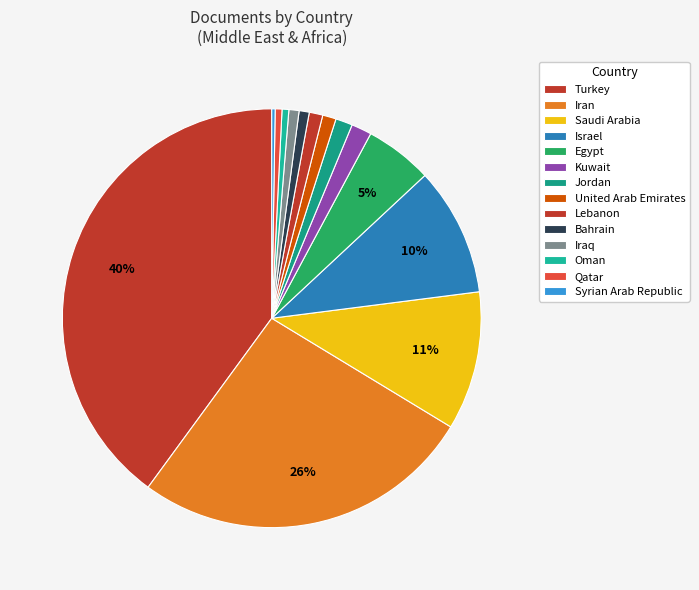

To the nearest percent, what is the combined percentage of Lebanon and Qatar?

2%